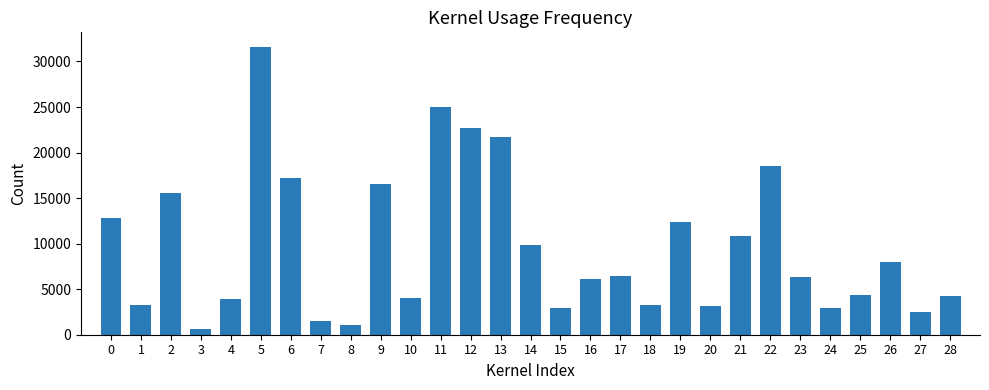

What is the difference between the values at 2 and 0?

2791